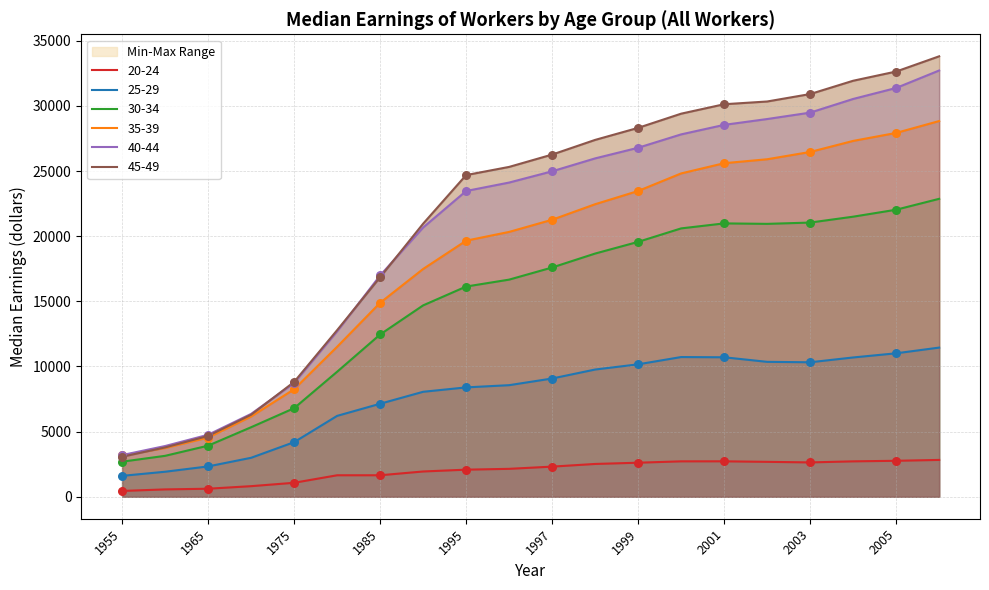

Which series has the widest spread of Y values?

45-49